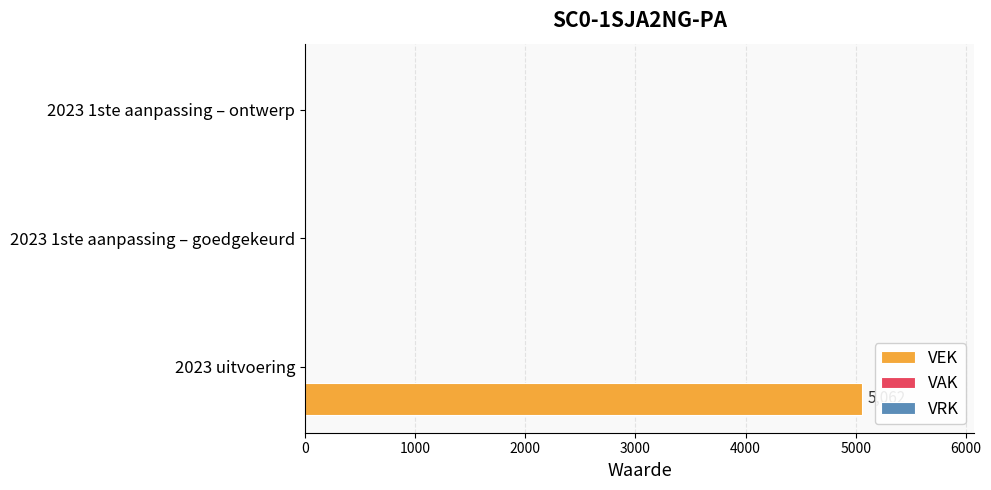

Is it true that the value at 2023 uitvoering is 2838?

False